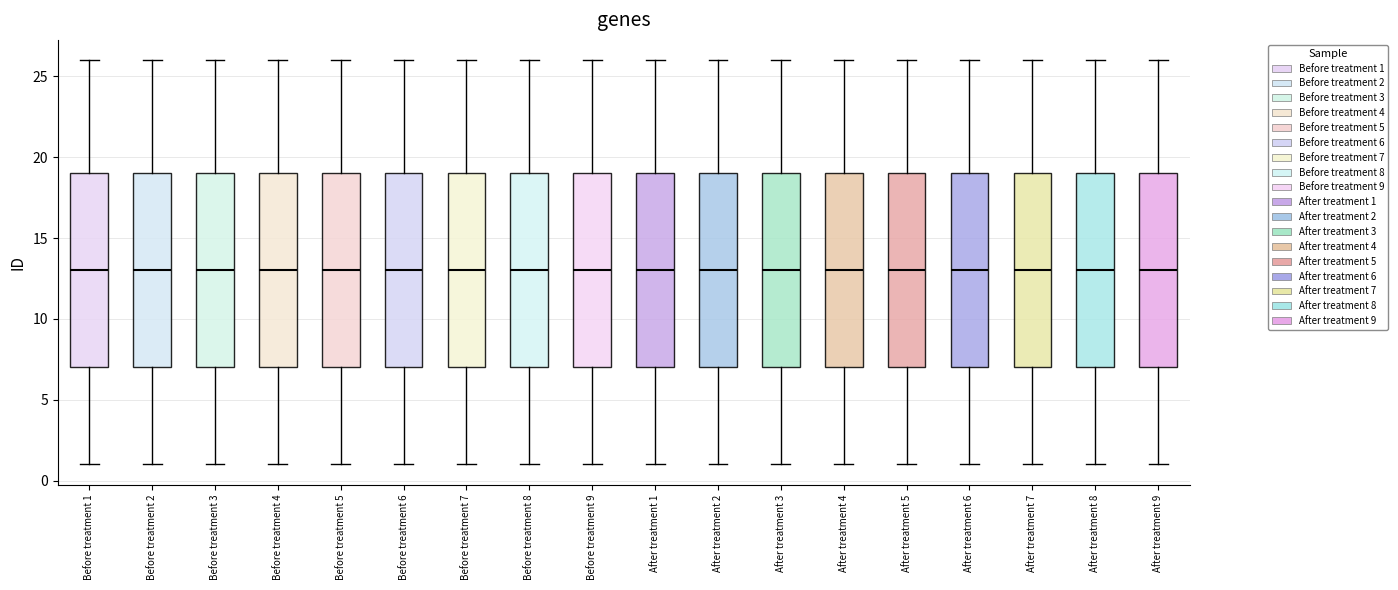

Reading left to right, read every box against the y-axis: the position of its median line, the range the box covers, and the ends of its whiskers. The values are not printed on the chart, so give them approximately, as read against the axis.

Before treatment 1: median 13, box 7 to 19, whiskers 1 to 26
Before treatment 2: median 13, box 7 to 19, whiskers 1 to 26
Before treatment 3: median 13, box 7 to 19, whiskers 1 to 26
Before treatment 4: median 13, box 7 to 19, whiskers 1 to 26
Before treatment 5: median 13, box 7 to 19, whiskers 1 to 26
Before treatment 6: median 13, box 7 to 19, whiskers 1 to 26
Before treatment 7: median 13, box 7 to 19, whiskers 1 to 26
Before treatment 8: median 13, box 7 to 19, whiskers 1 to 26
Before treatment 9: median 13, box 7 to 19, whiskers 1 to 26
After treatment 1: median 13, box 7 to 19, whiskers 1 to 26
After treatment 2: median 13, box 7 to 19, whiskers 1 to 26
After treatment 3: median 13, box 7 to 19, whiskers 1 to 26
After treatment 4: median 13, box 7 to 19, whiskers 1 to 26
After treatment 5: median 13, box 7 to 19, whiskers 1 to 26
After treatment 6: median 13, box 7 to 19, whiskers 1 to 26
After treatment 7: median 13, box 7 to 19, whiskers 1 to 26
After treatment 8: median 13, box 7 to 19, whiskers 1 to 26
After treatment 9: median 13, box 7 to 19, whiskers 1 to 26